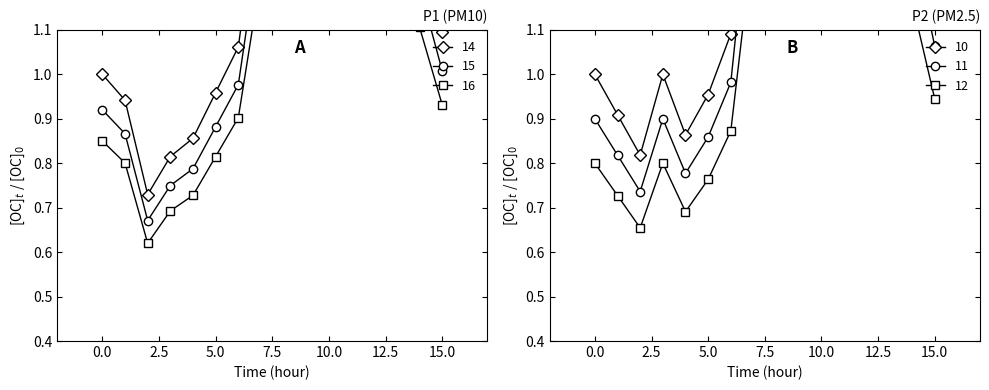

Where does the P1 series first go above 1?

07:00